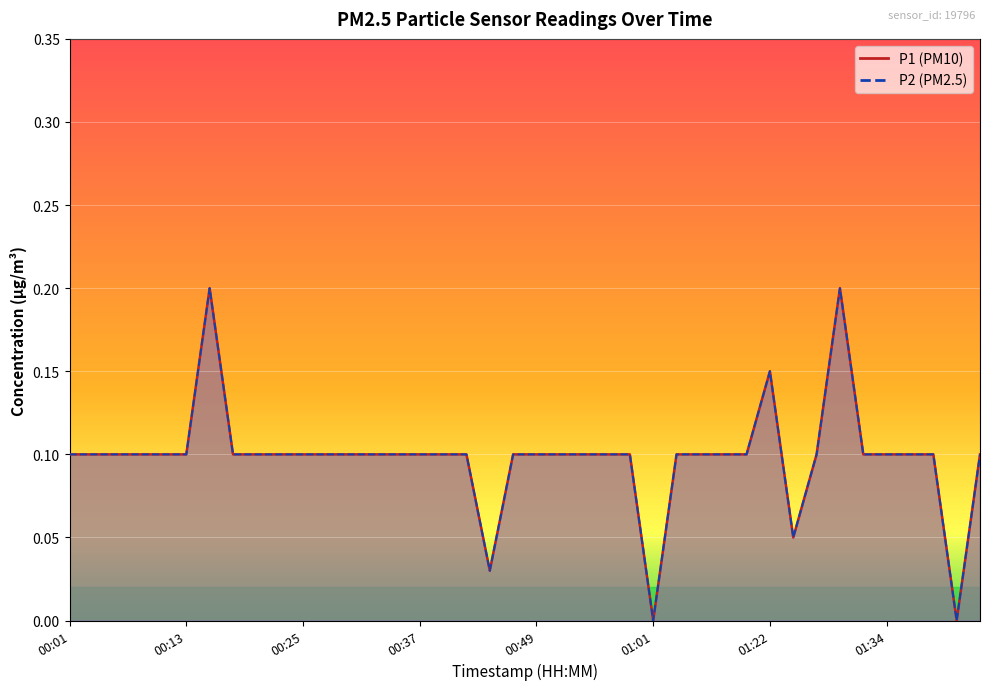

List the labels in order of P1 value, smallest first.

01:01, 01:42, 00:44, 01:25, 00:01, 00:03, 00:05, 00:08, 00:10, 00:13, 00:18, 00:20, 00:22, 00:25, 00:27, 00:30, 00:32, 00:35, 00:37, 00:39, 00:42, 00:47, 00:49, 00:52, 00:54, 00:56, 00:59, 01:04, 01:10, 01:17, 01:20, 01:27, 01:32, 01:34, 01:37, 01:39, 01:44, 01:22, 00:15, 01:29